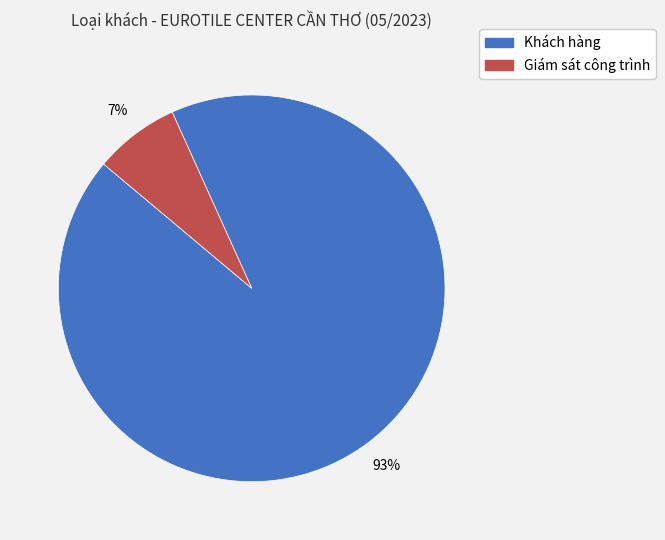

Which slice is the smallest?

Giám sát công trình